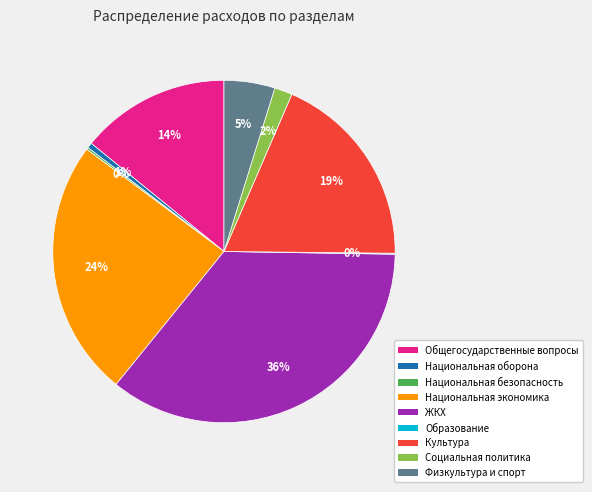

To the nearest percent, what is the average slice percentage?

11%